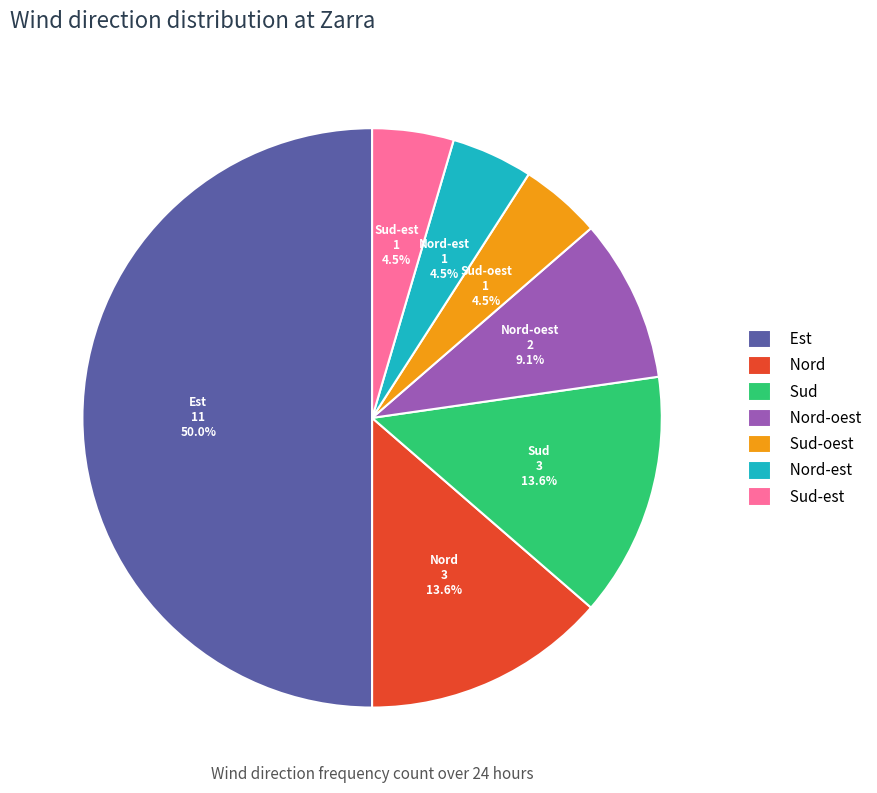

Combined, do Nord-oest and Sud account for over 50%?

No